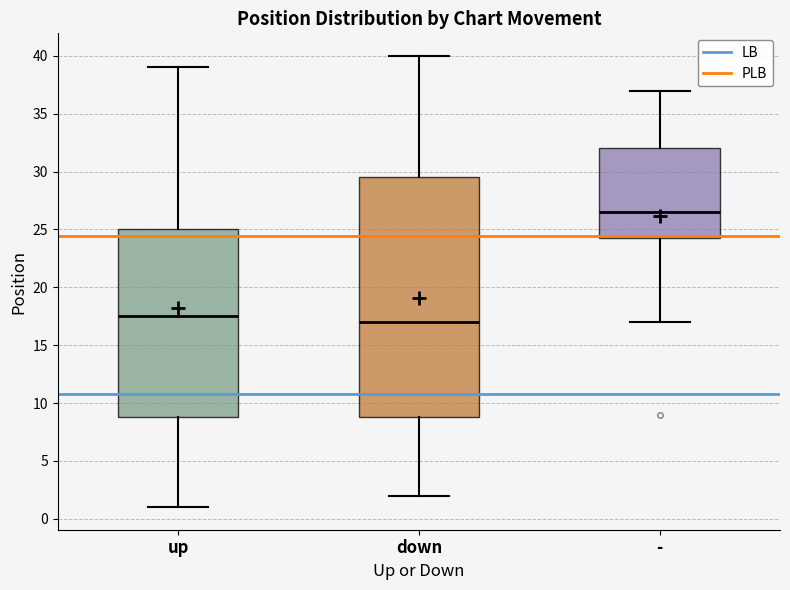

Reading left to right, read every box against the y-axis: the position of its median line, the range the box covers, and the ends of its whiskers. The values are not printed on the chart, so give them approximately, as read against the axis.

up: median 17.5, box 9.0 to 25.0, whiskers 1.0 to 39.0
down: median 17.0, box 9.0 to 29.5, whiskers 2.0 to 40.0
-: median 26.5, box 24.5 to 32.0, whiskers 17.0 to 37.0